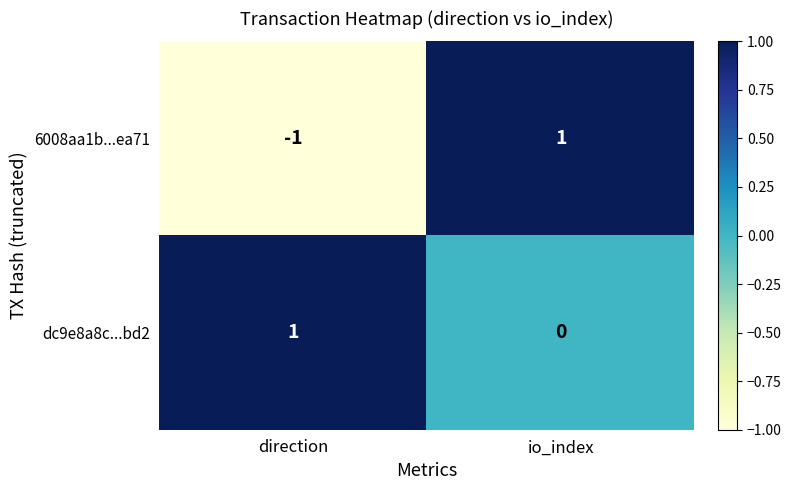

True or false: 6008aa1b...ea71 has a value of 1 at io_index.

True